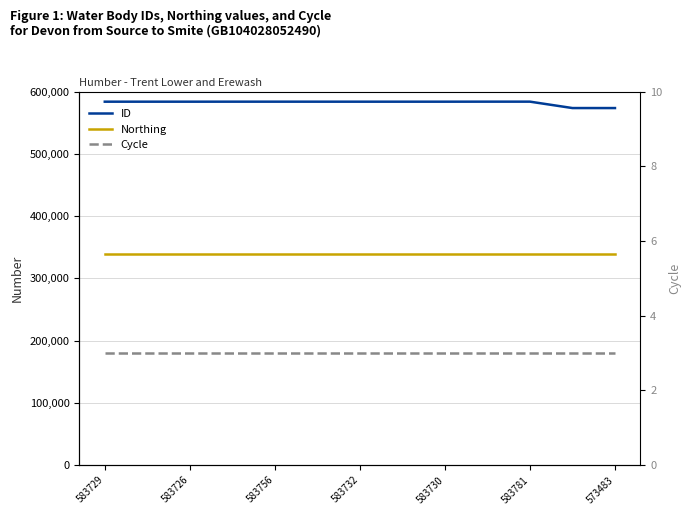

What position from the right is 583729?

13